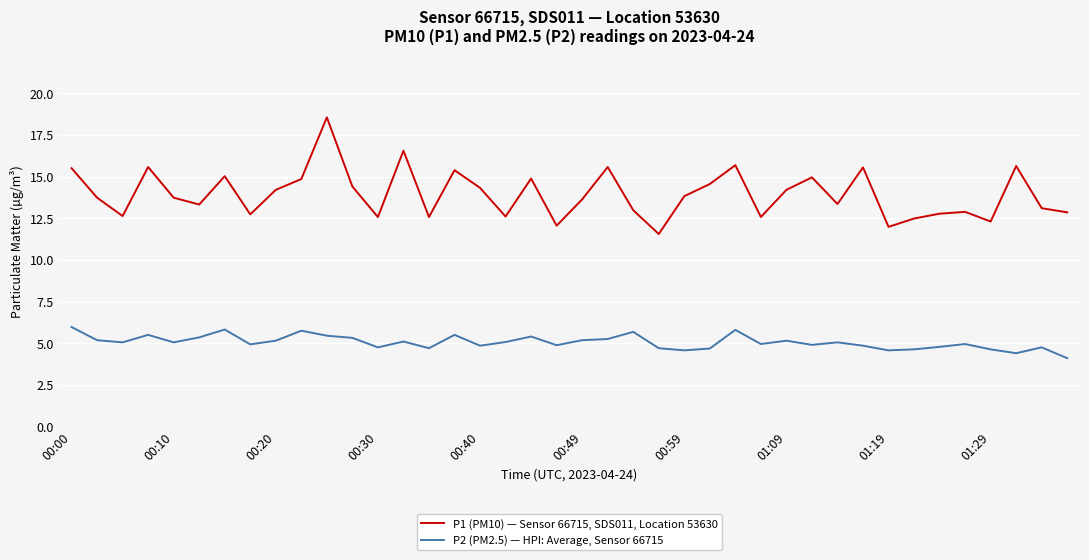

Does the chart have visible grid lines?

Yes